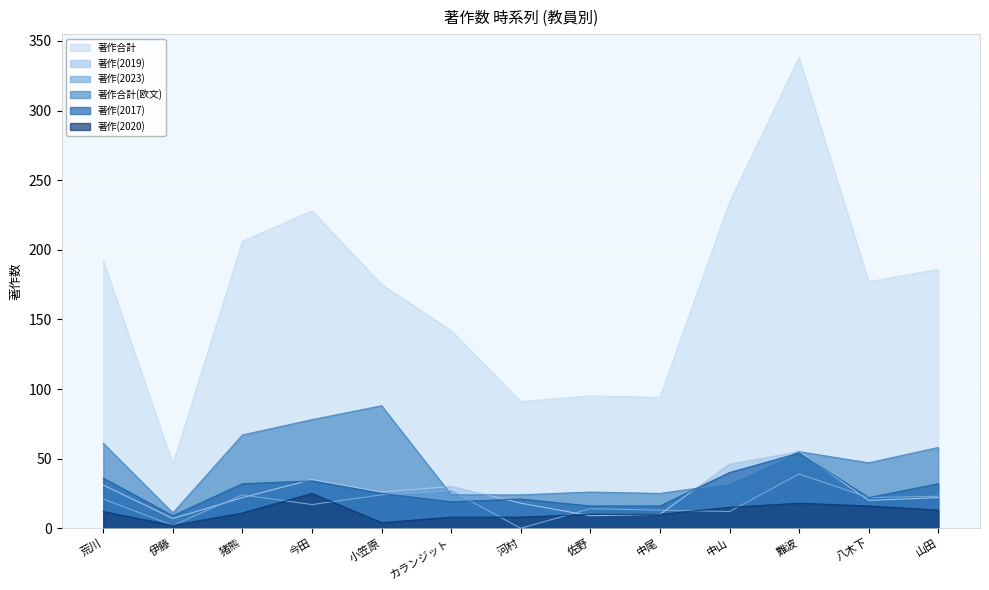

How many series are shown in this chart?

6